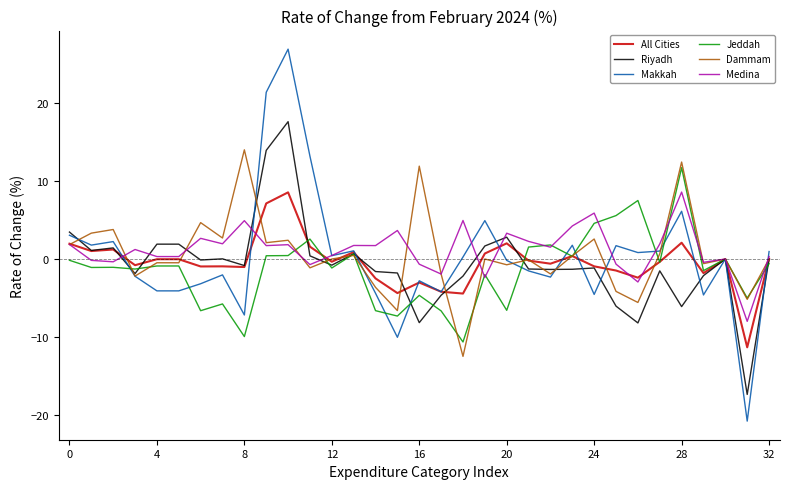

Which series has the largest range (max minus min)?

Makkah